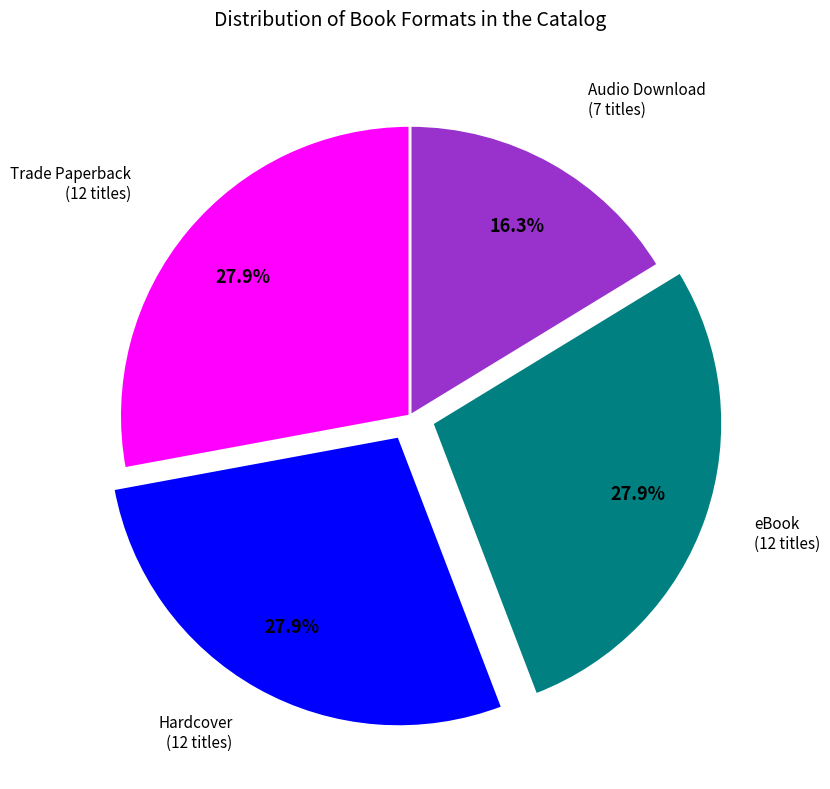

Count the number of slices in the pie.

4